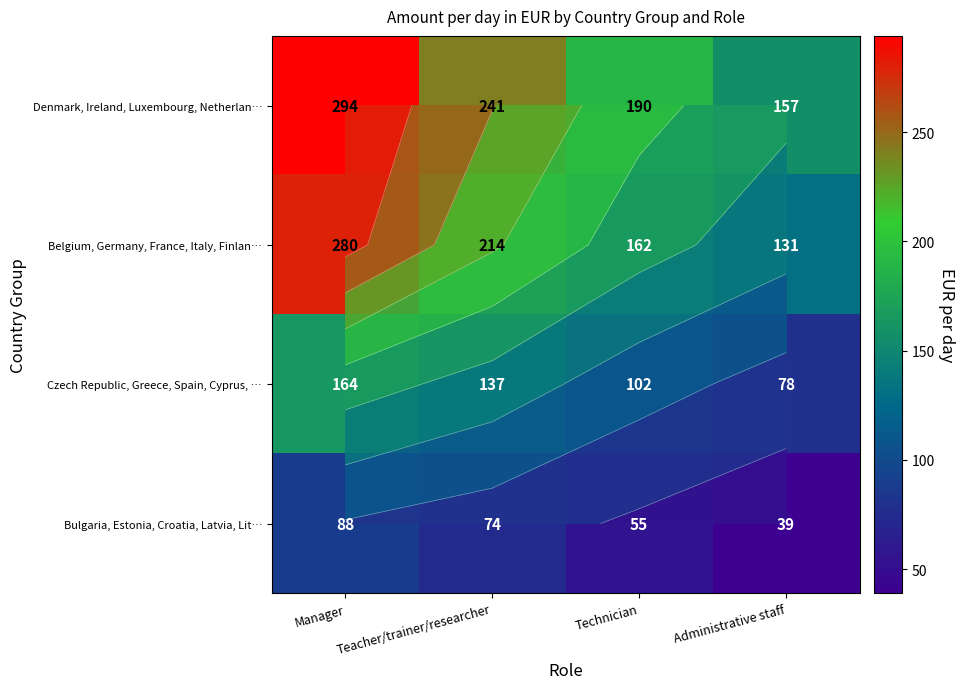

Which category has the lowest value in the Denmark, Ireland, Luxembourg, Netherlan… series?

Administrative staff